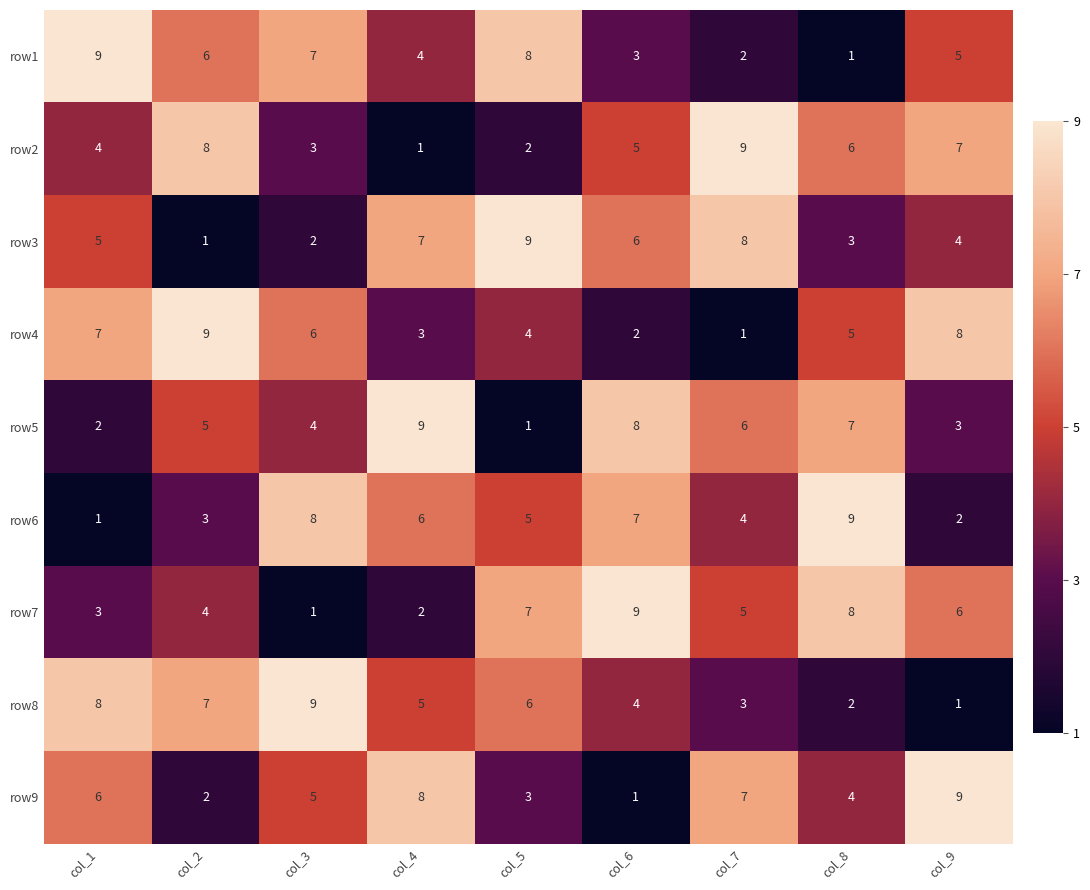

What is the maximum value shown in the chart?

9